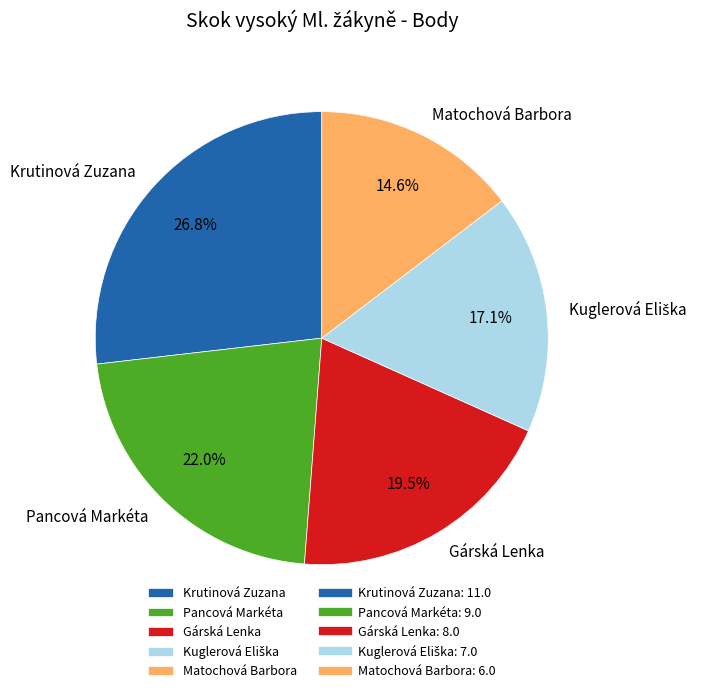

Combined, what portion of the pie is Gárská Lenka and Krutinová Zuzana?

46.3%